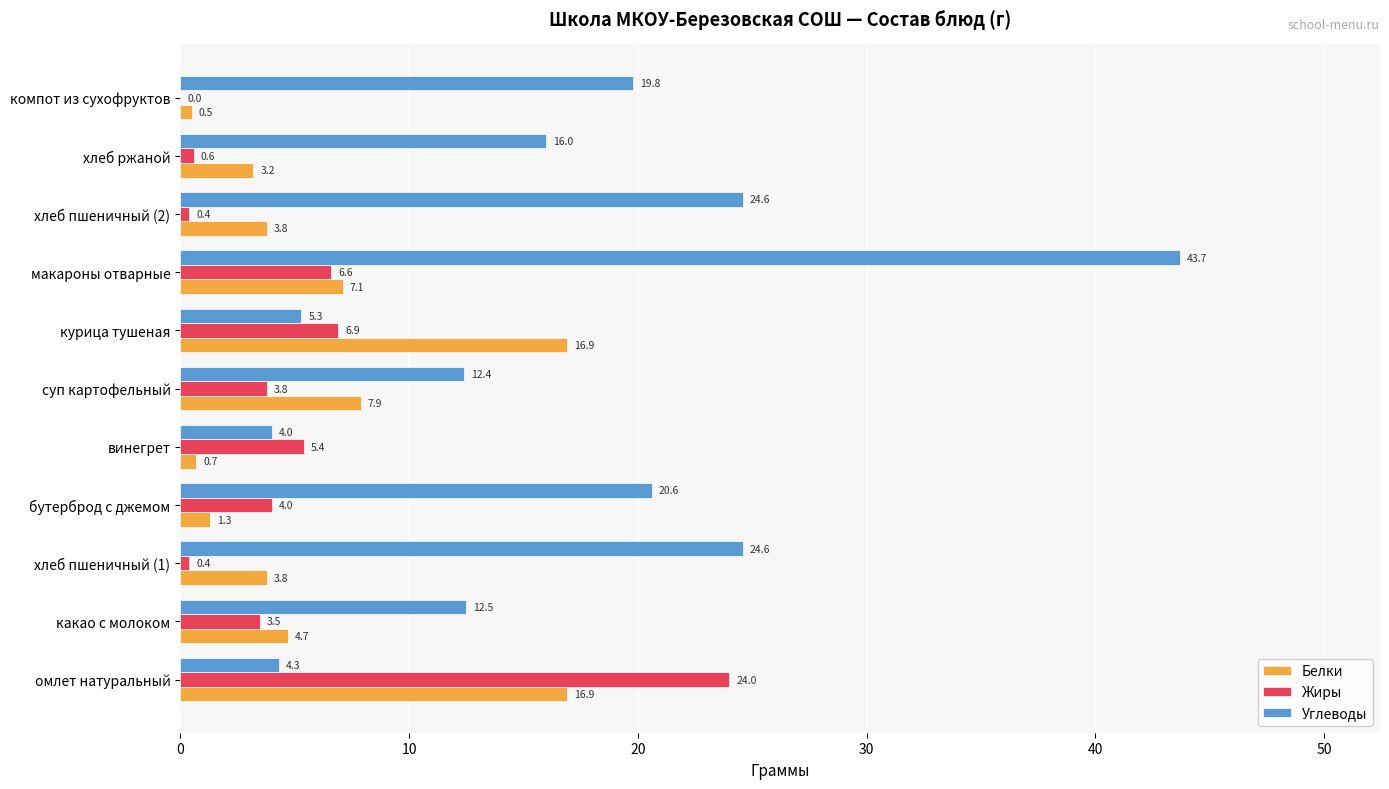

True or false: Жиры has a value of 4.9 at омлет натуральный.

False